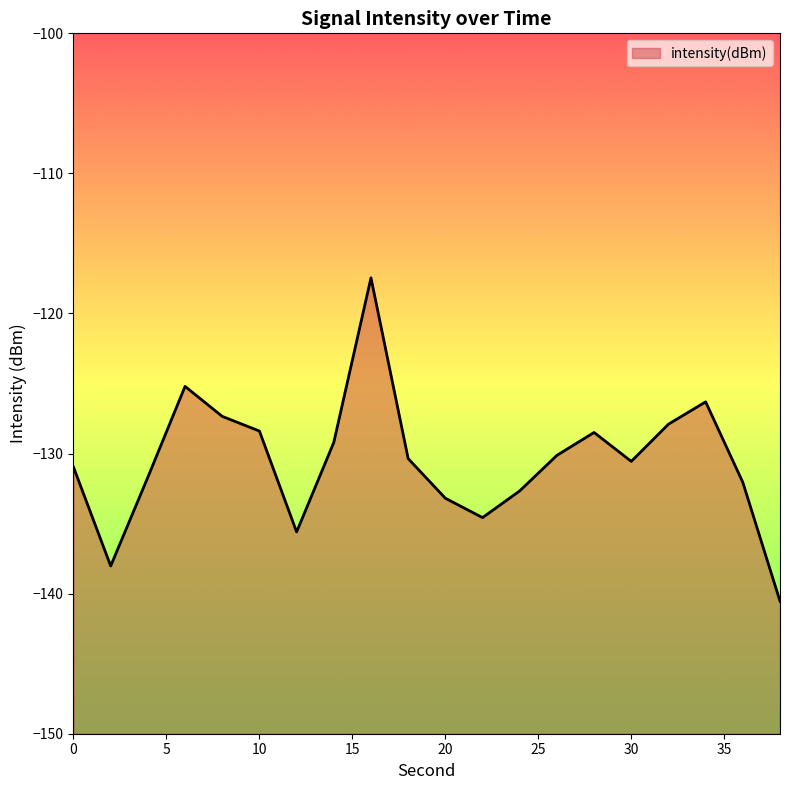

How many lines are shown in the chart?

1